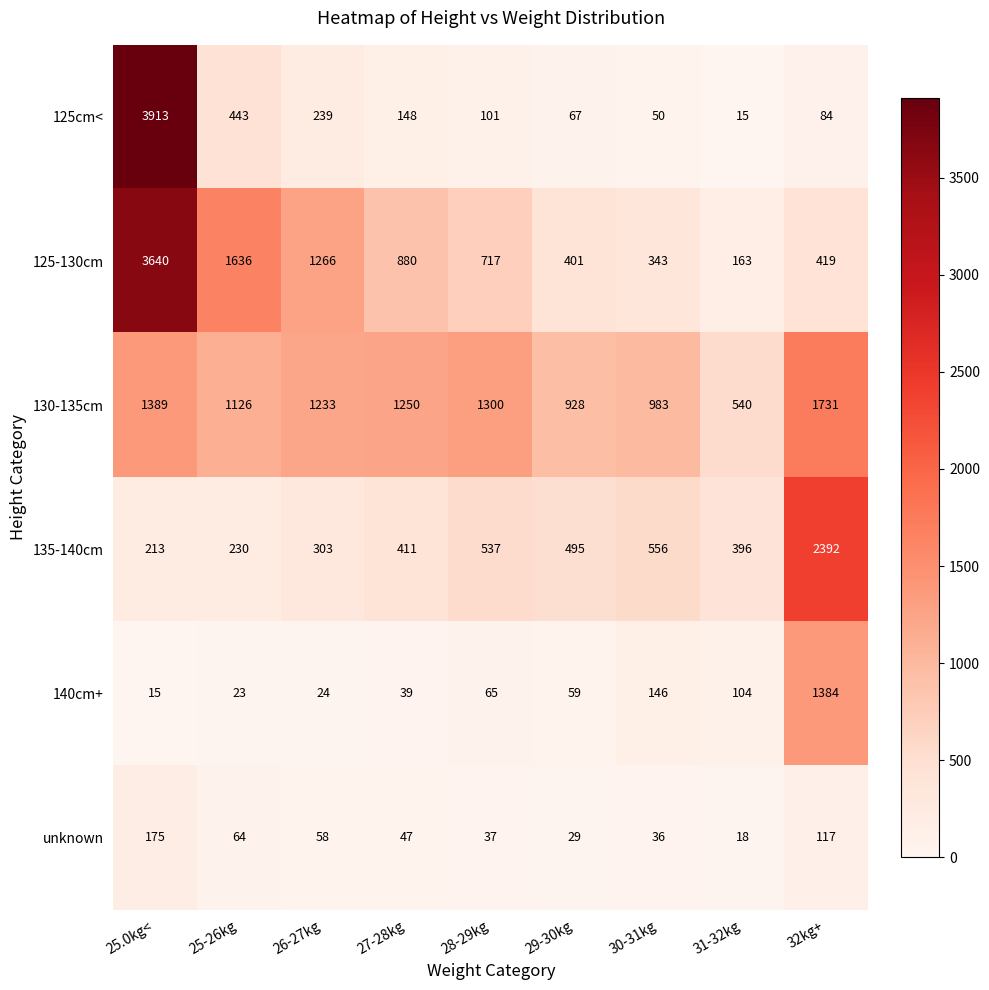

What is the maximum value shown in the chart?

3913